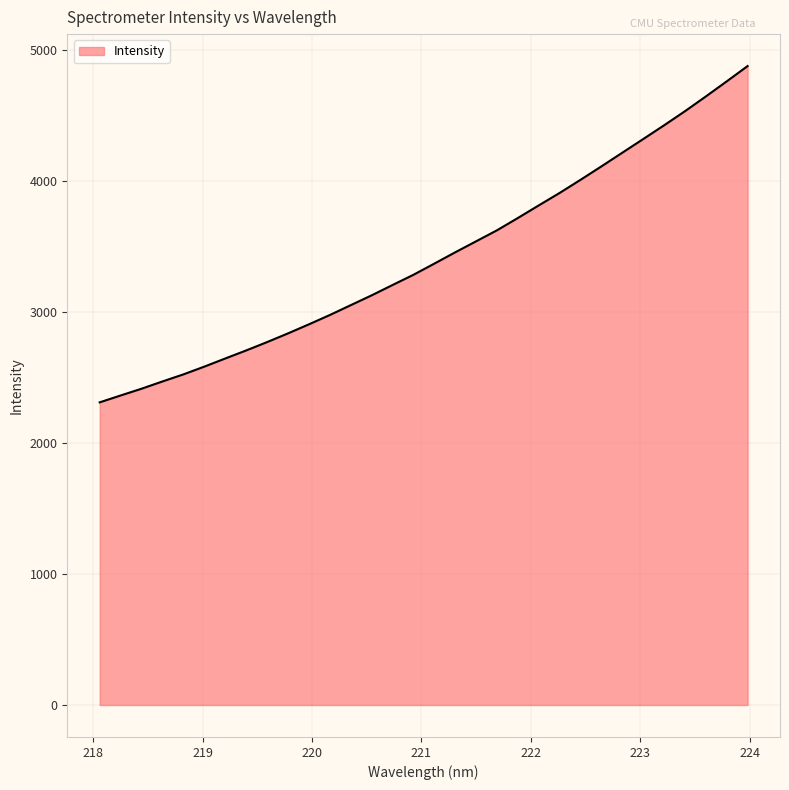

Does the chart display data point markers on the line(s)?

No